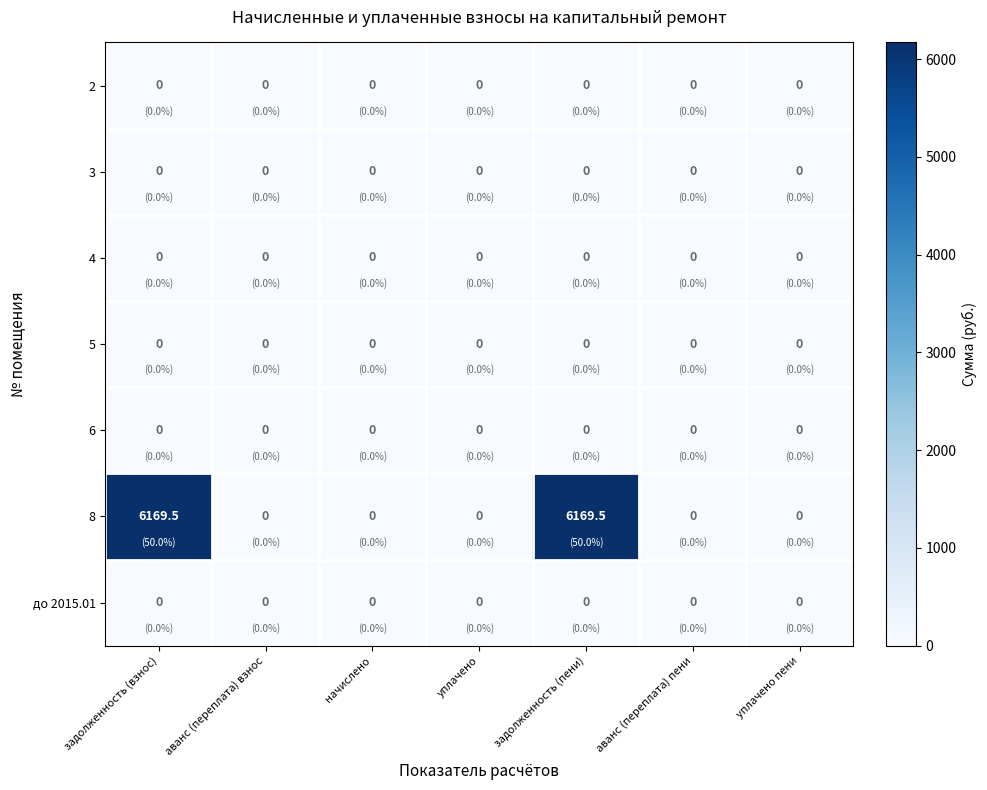

Between аванс (переплата) взнос and задолженность (пени), which series saw the biggest shift?

8